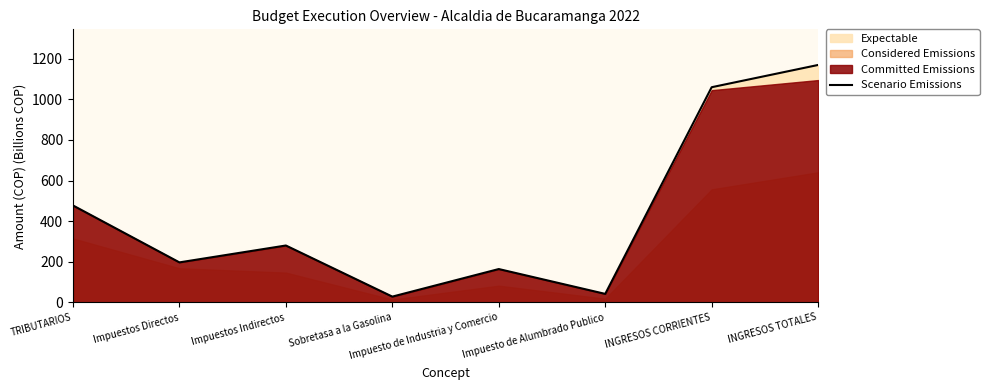

Where does the data first go above 280?

TRIBUTARIOS